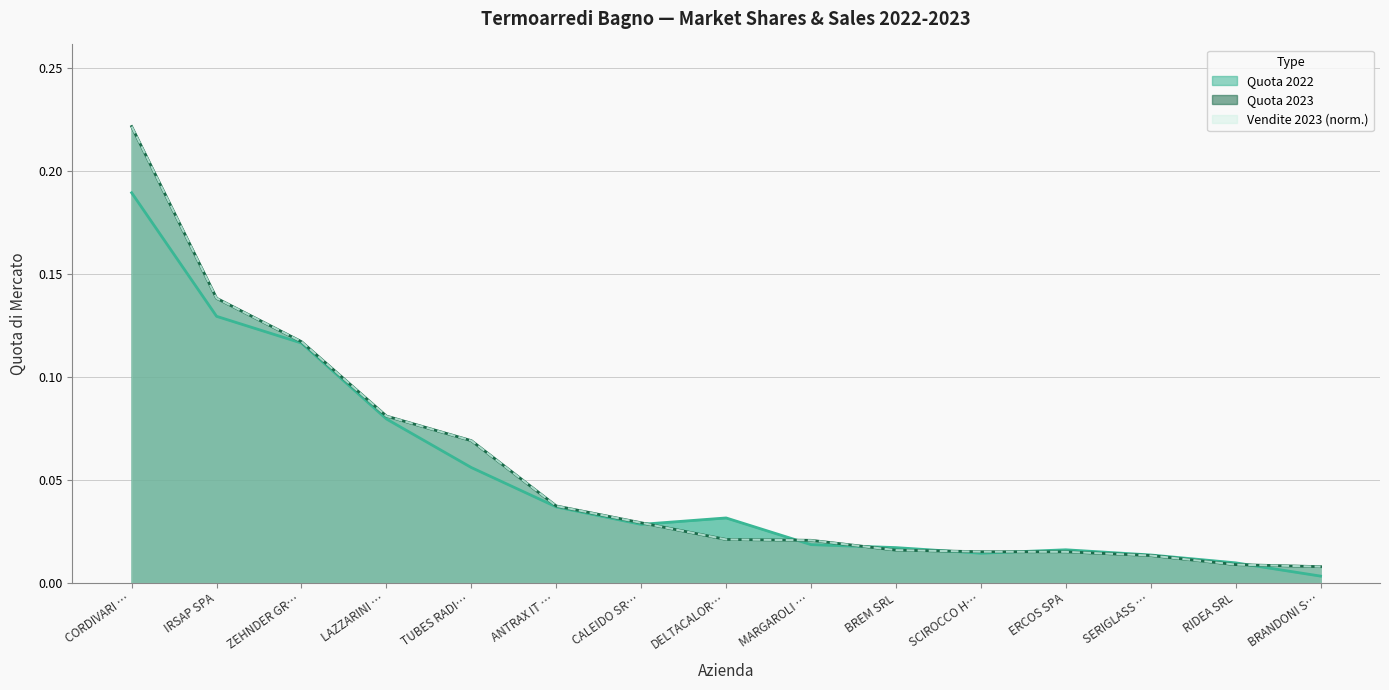

True or false: Quota 2022 has more than 2 points higher than both neighbors.

False